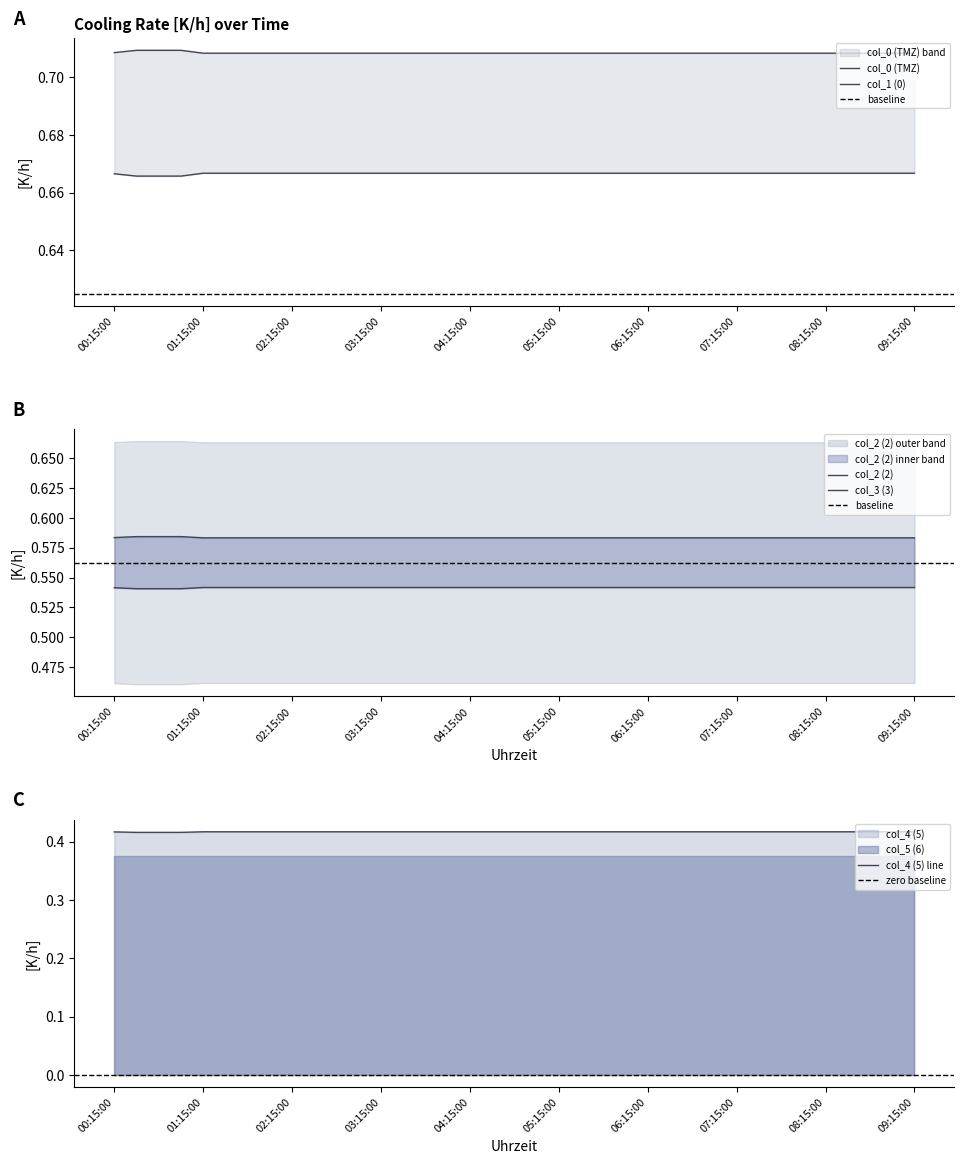

What is the sum of the col_1 (0) values at 09:00:00 and 07:45:00?

1.4